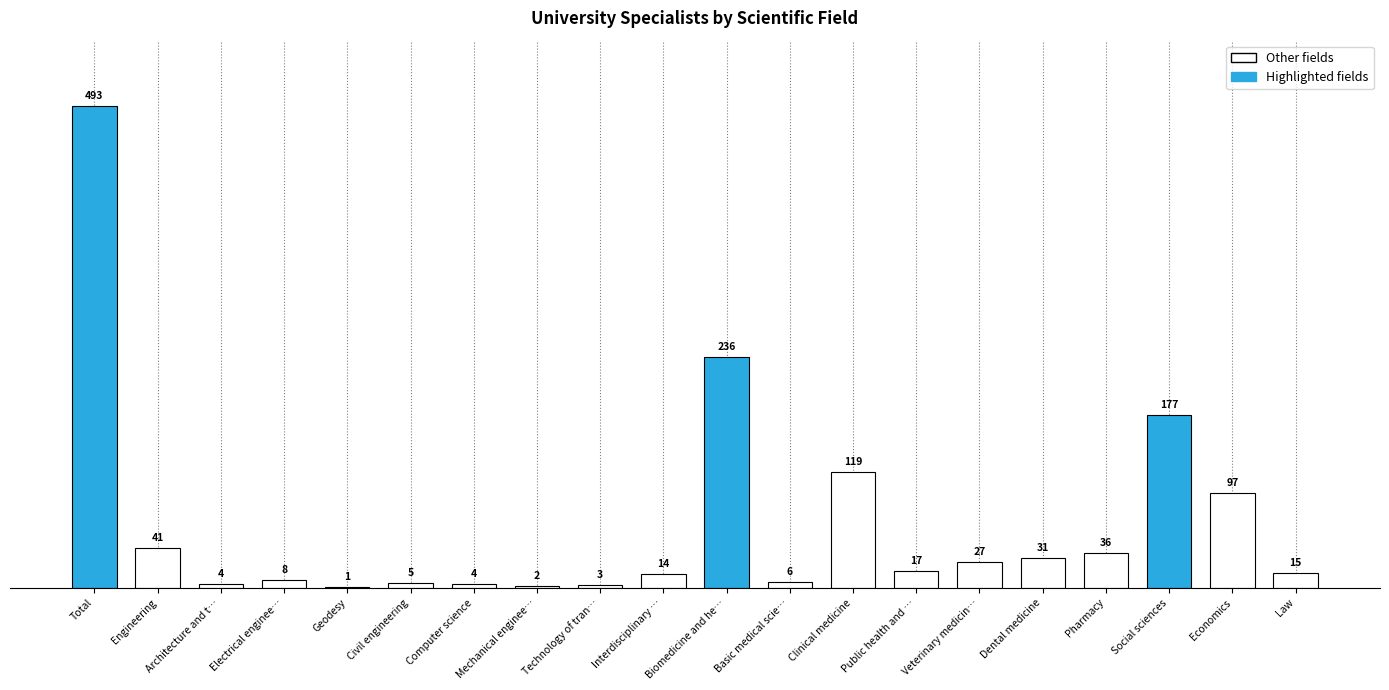

What is the ratio of the value at Total to the value at Computer science?

123.2